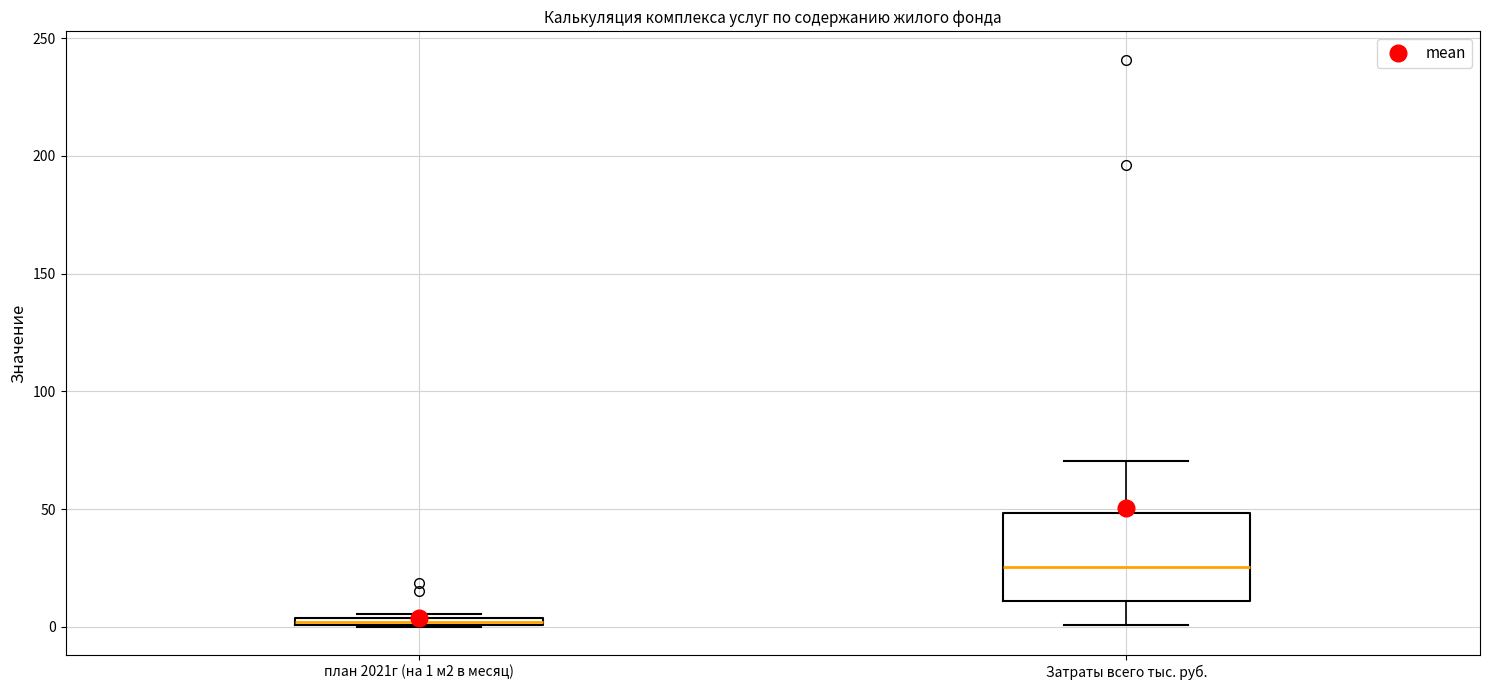

Where does the median line of the box for Затраты всего тыс. руб. sit on the y-axis? The values are not printed on the chart, so give them approximately, as read against the axis.

25